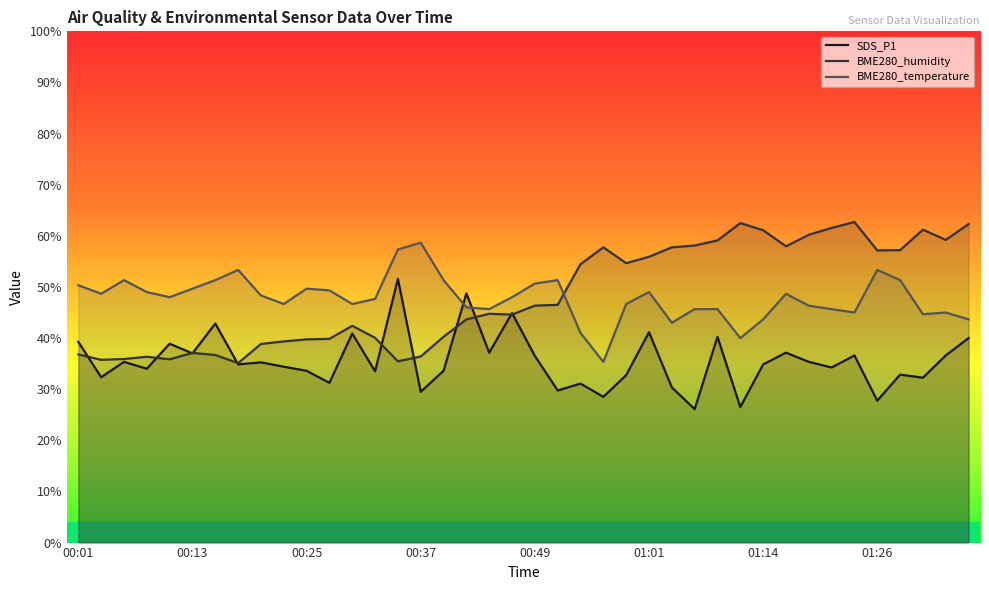

What is the sum of the SDS_P1 values at 01:33 and 00:44?

73.8